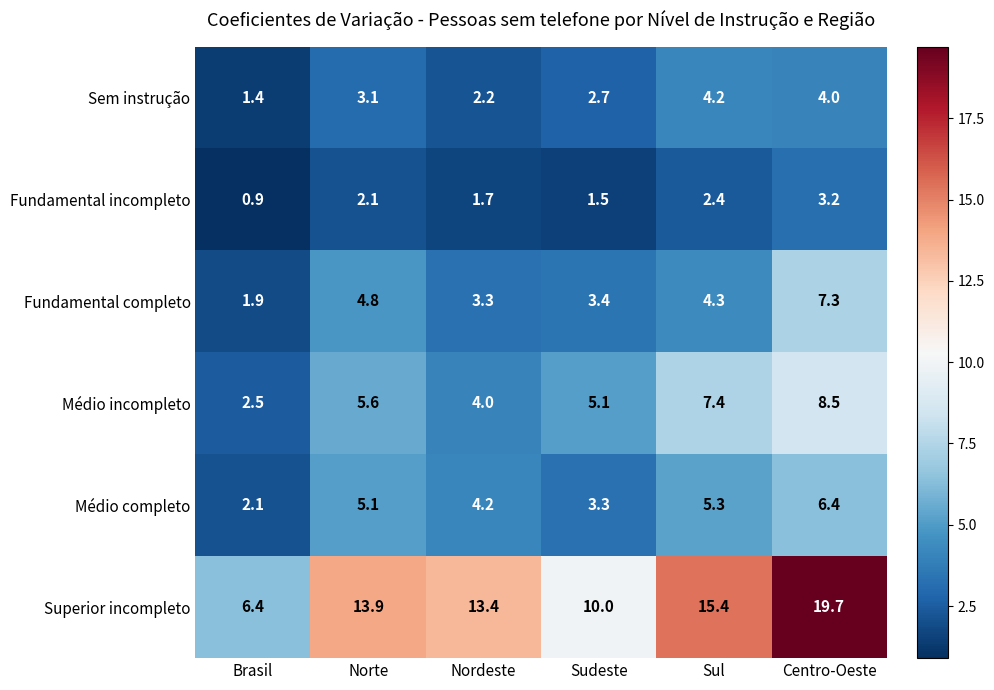

The Fundamental incompleto series shows 1.7 at Nordeste. True or false?

True